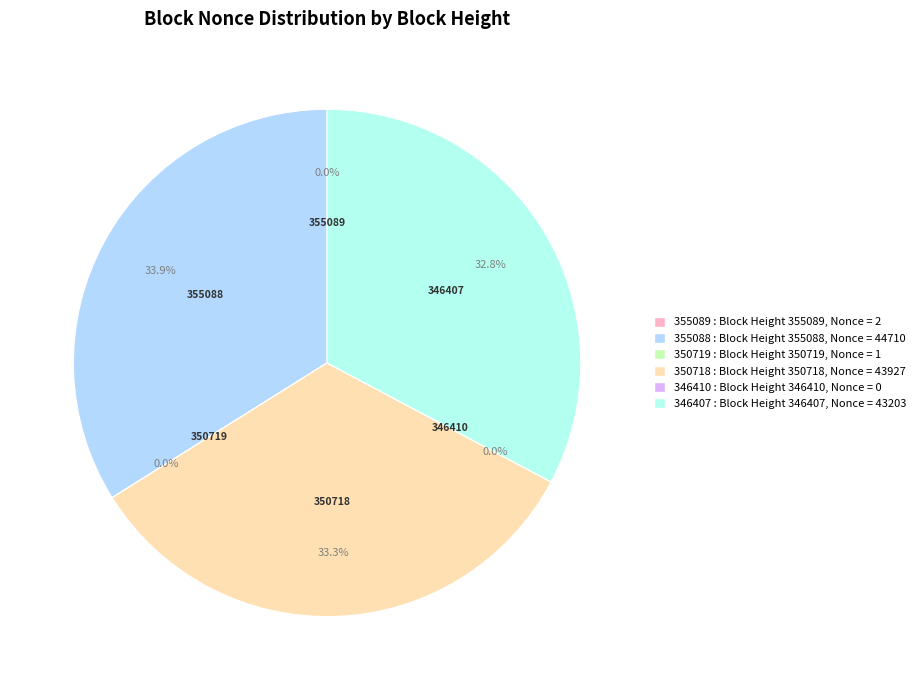

Is there a majority slice in this chart?

No